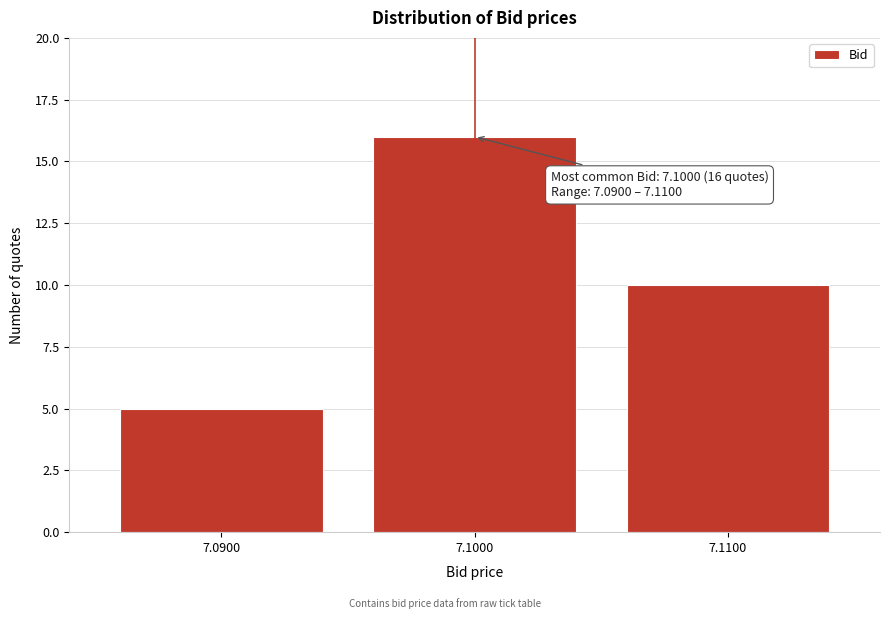

Reading left to right, extract all data points from this chart.

7.0900=5	7.1000=16	7.1100=10